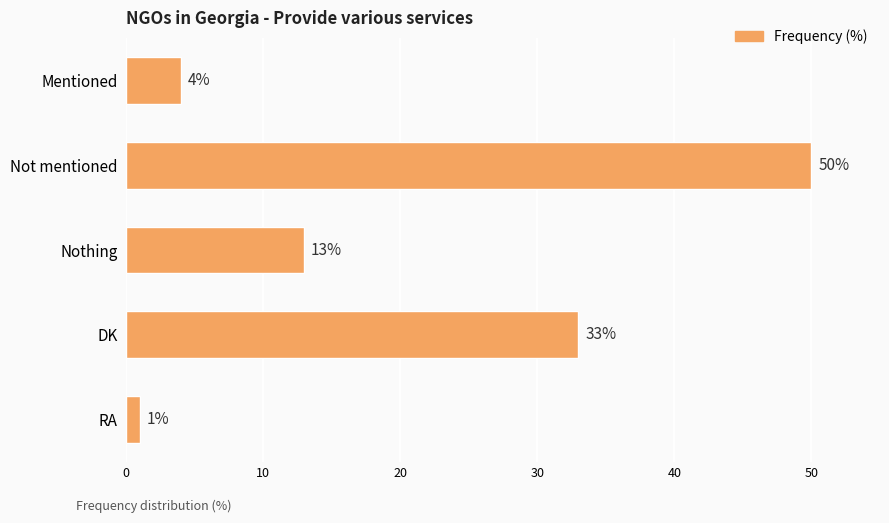

Reading top to bottom, extract all data points from this chart.

4	50	13	33	1